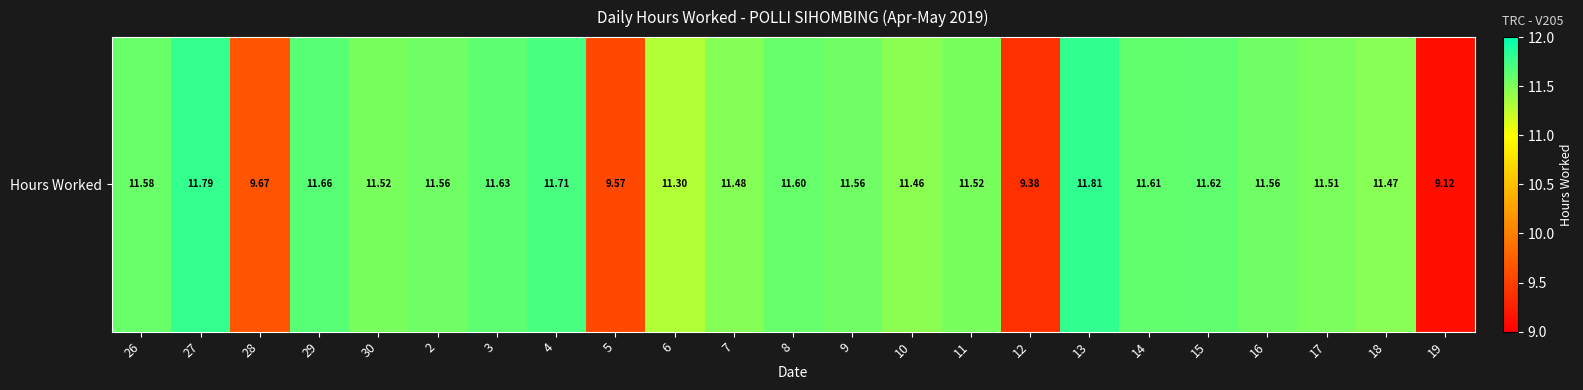

Which label corresponds to the smallest value in the chart?

19